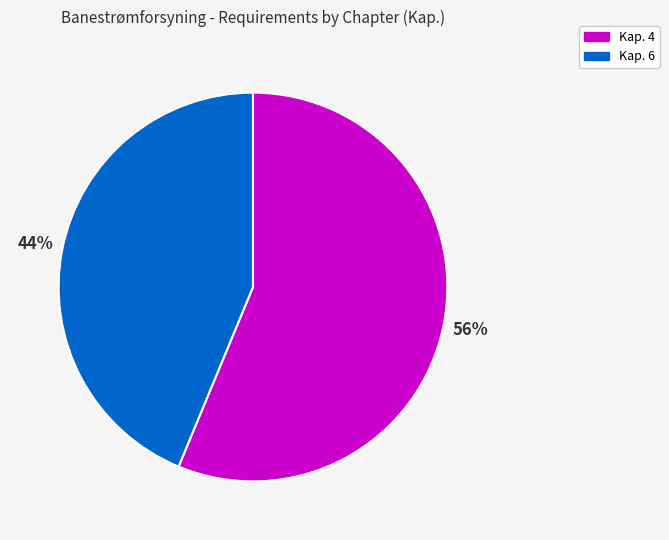

To the nearest percent, what percentage of the pie is Kap. 6?

44%